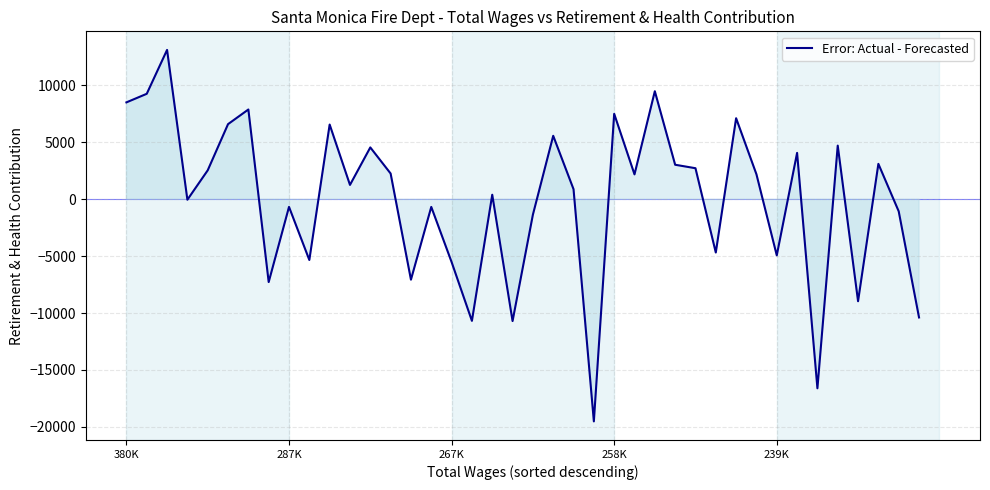

What is the difference between the maximum and minimum values?

32651.0